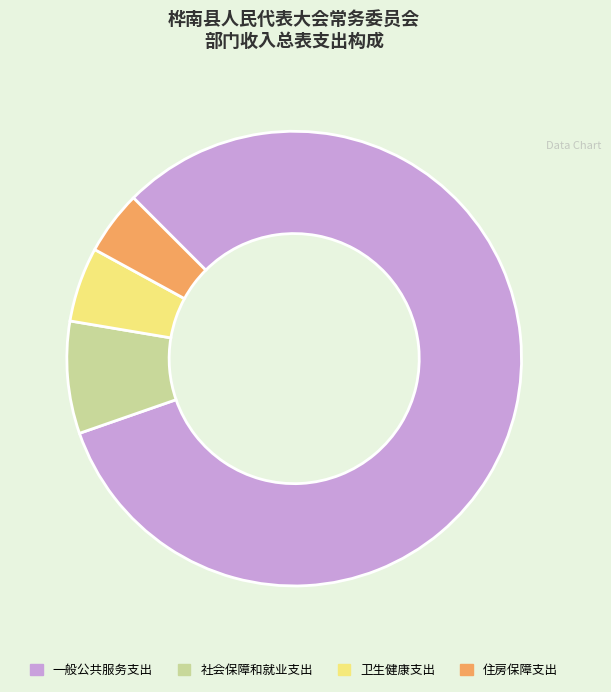

What is the largest slice in the pie chart?

一般公共服务支出